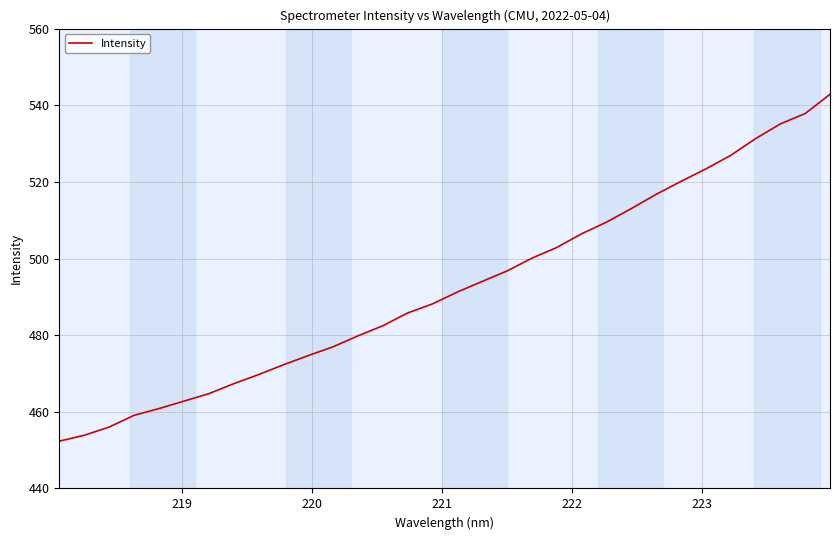

What is the difference between the maximum and minimum values?

90.5